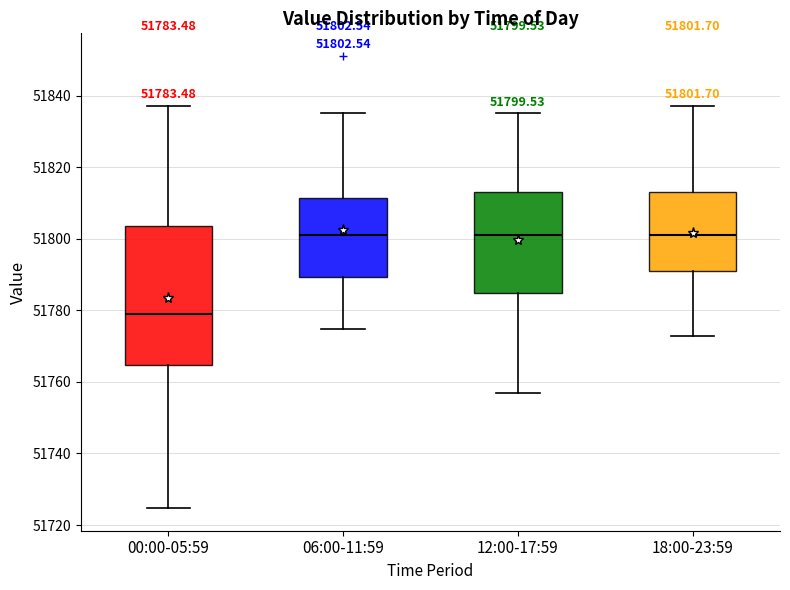

Comparing the boxes themselves (not the whiskers), which one is the tallest?

00:00-05:59